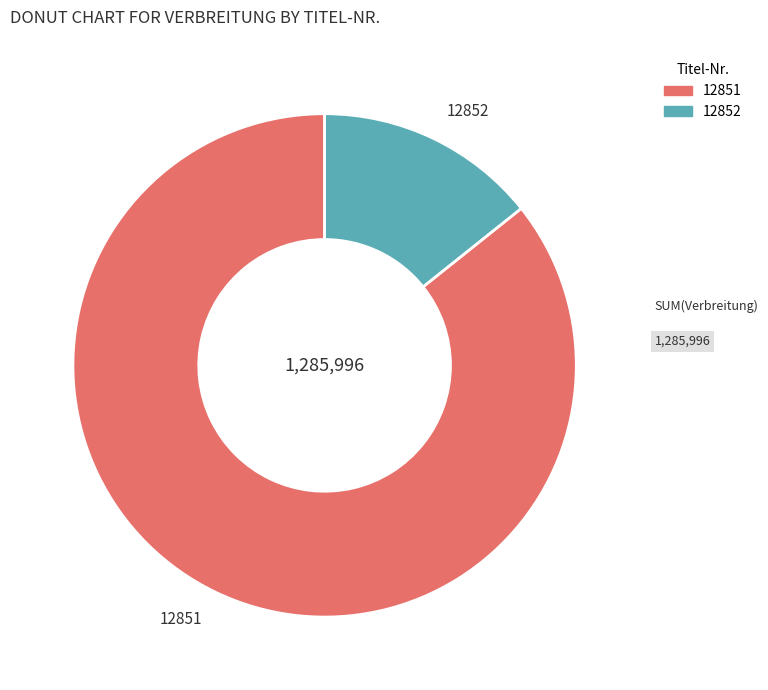

Count the number of slices in the pie.

2